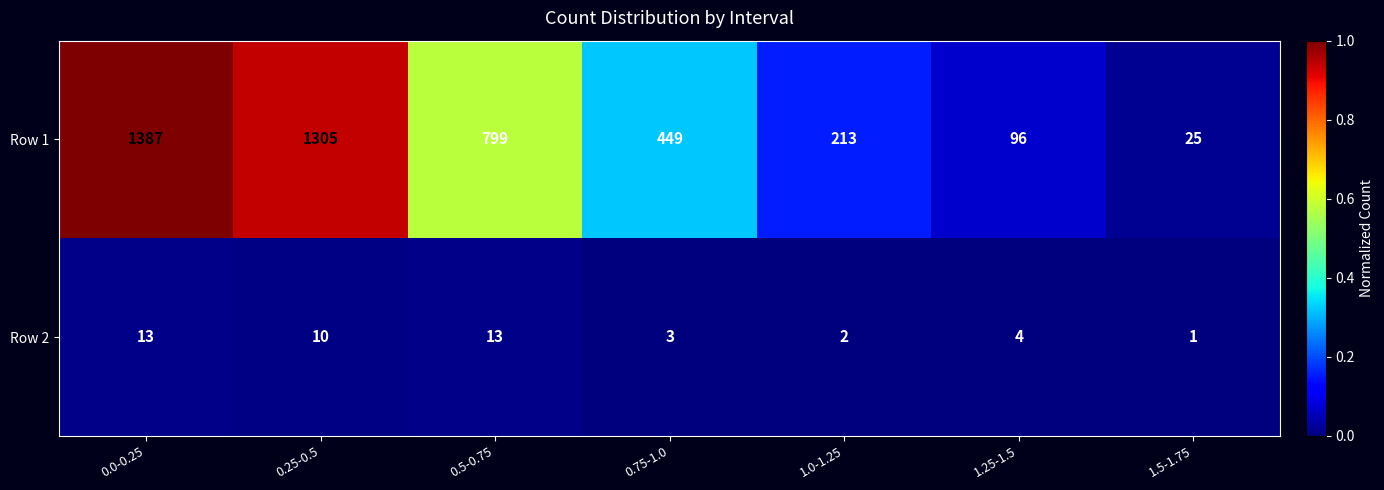

List the series in order of their overall mean, lowest first.

Row 2, Row 1